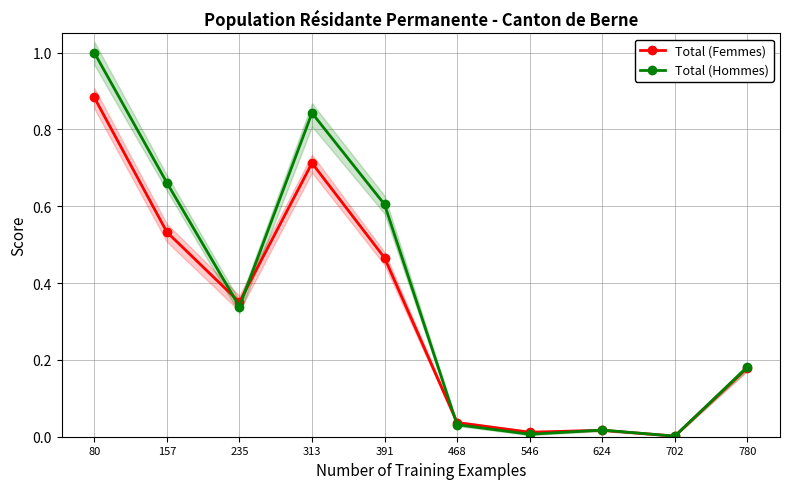

True or false: Total (Femmes) has more than 0 interior local peaks.

True